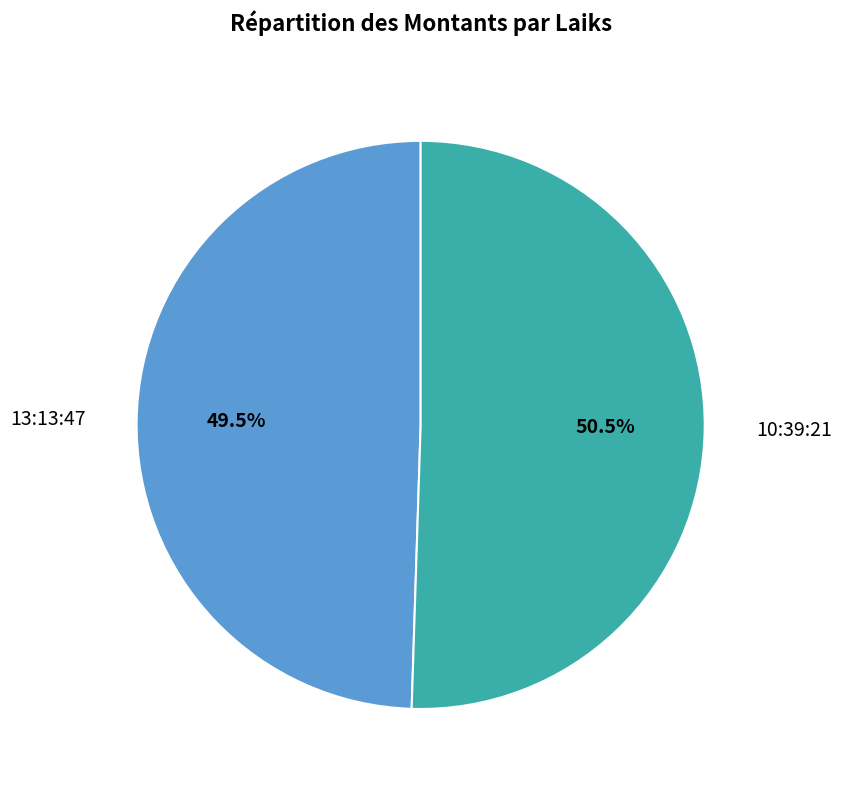

To the nearest percent, what is the combined percentage of 10:39:21 and 13:13:47?

100%